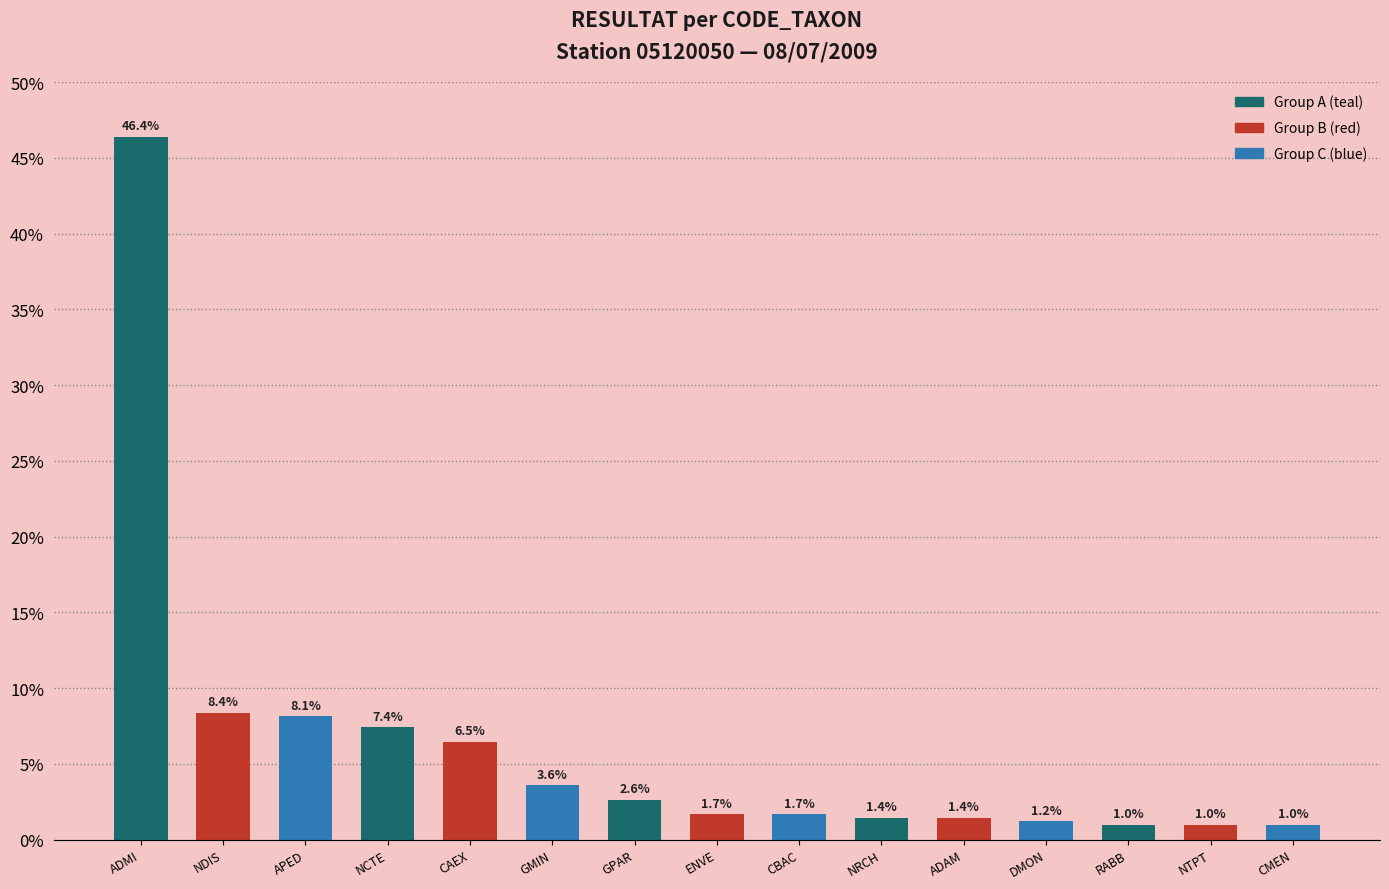

True or false: the data shows 83.1 at ADMI.

False